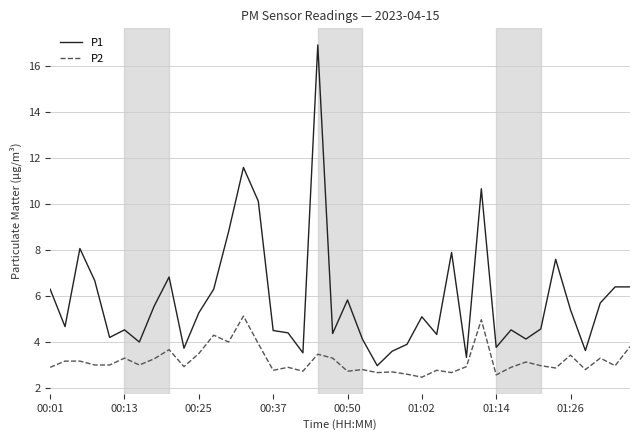

Which series has the largest range (max minus min)?

P1